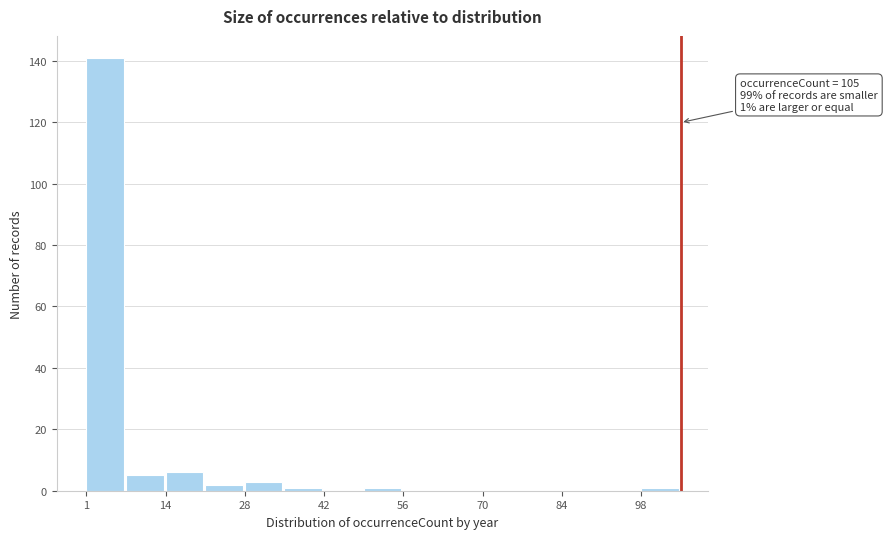

Around what value on the x-axis is the tallest bar? Give the approximate position of its centre, as read against the axis.

4